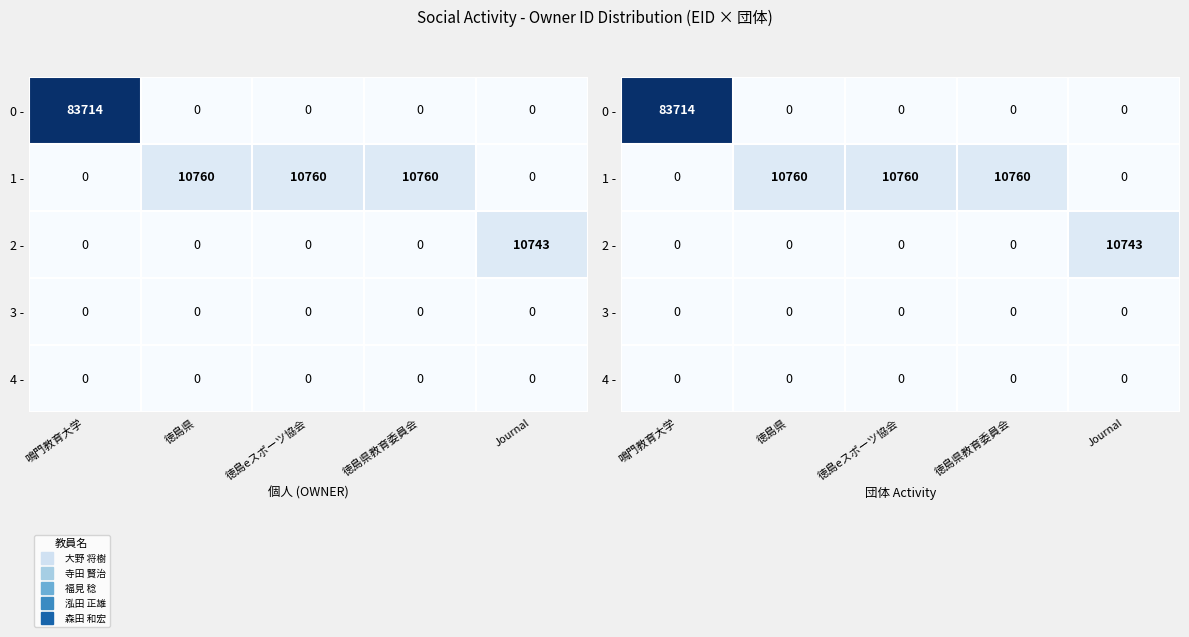

Which category has the highest value in the 1 - series?

徳島県